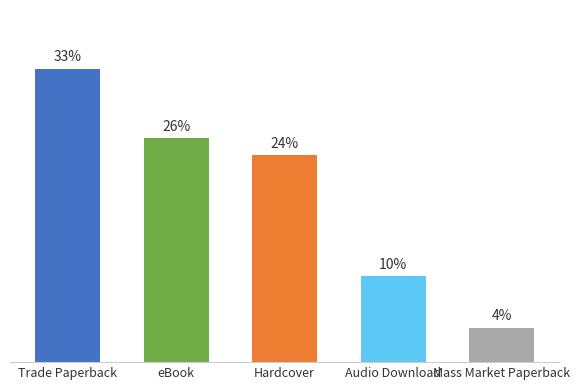

Reading right to left, what are all the values shown in this chart?

0.0	0.1	0.2	0.3	0.3